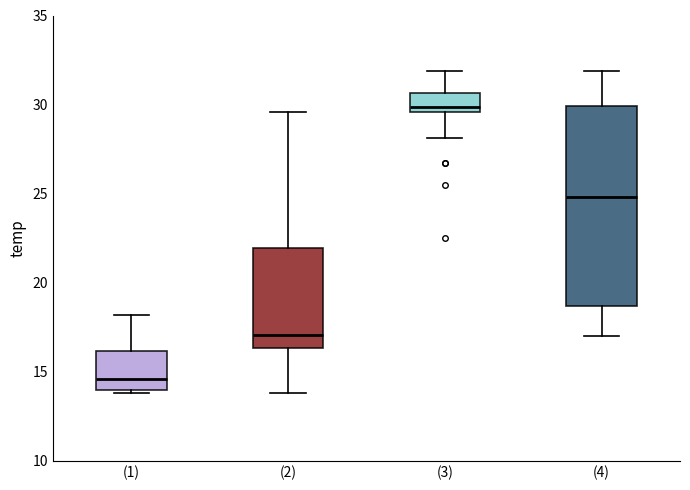

Which box's median line is the highest?

(3)